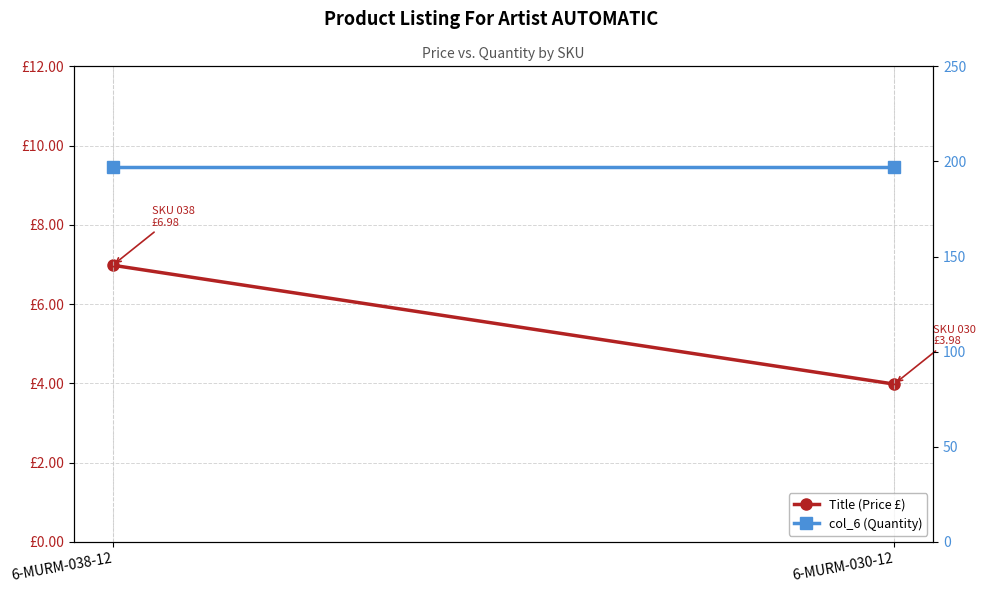

How many lines are shown in the chart?

2